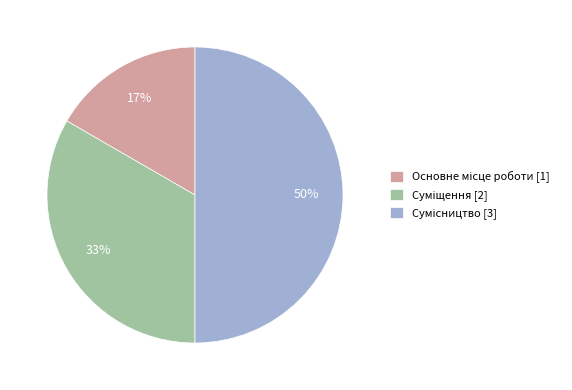

To the nearest percent, what is the average slice percentage?

33%